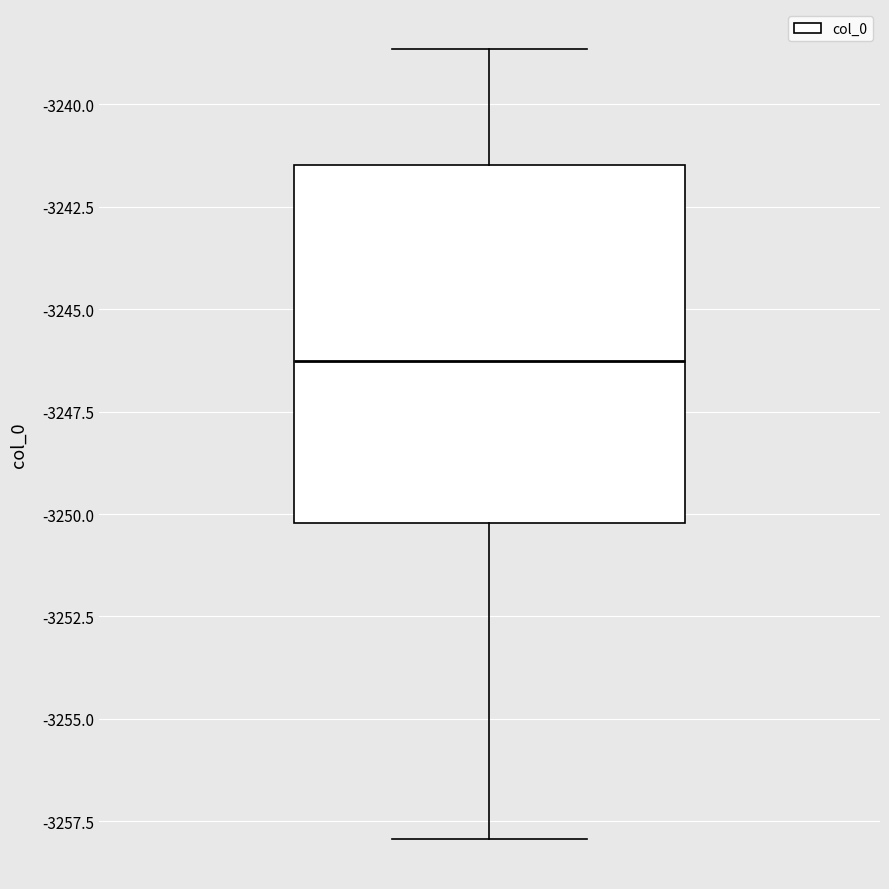

Where is the upper edge of the box on the y-axis? The values are not printed on the chart, so give them approximately, as read against the axis.

-3241.5